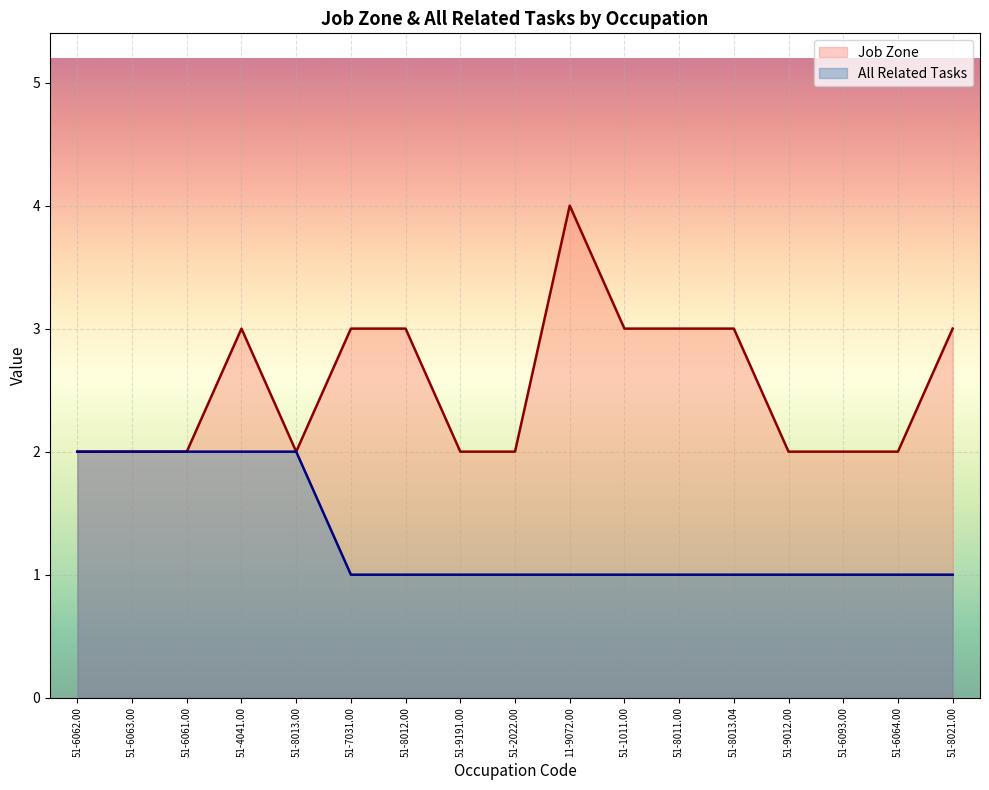

Reading right to left, transcribe all the data shown in this chart.

Job Zone: 51-8021.00=3	51-6064.00=2	51-6093.00=2	51-9012.00=2	51-8013.04=3	51-8011.00=3	51-1011.00=3	11-9072.00=4	51-2022.00=2	51-9191.00=2	51-8012.00=3	51-7031.00=3	51-8013.00=2	51-4041.00=3	51-6061.00=2	51-6063.00=2	51-6062.00=2
All Related Tasks: 51-8021.00=1	51-6064.00=1	51-6093.00=1	51-9012.00=1	51-8013.04=1	51-8011.00=1	51-1011.00=1	11-9072.00=1	51-2022.00=1	51-9191.00=1	51-8012.00=1	51-7031.00=1	51-8013.00=2	51-4041.00=2	51-6061.00=2	51-6063.00=2	51-6062.00=2